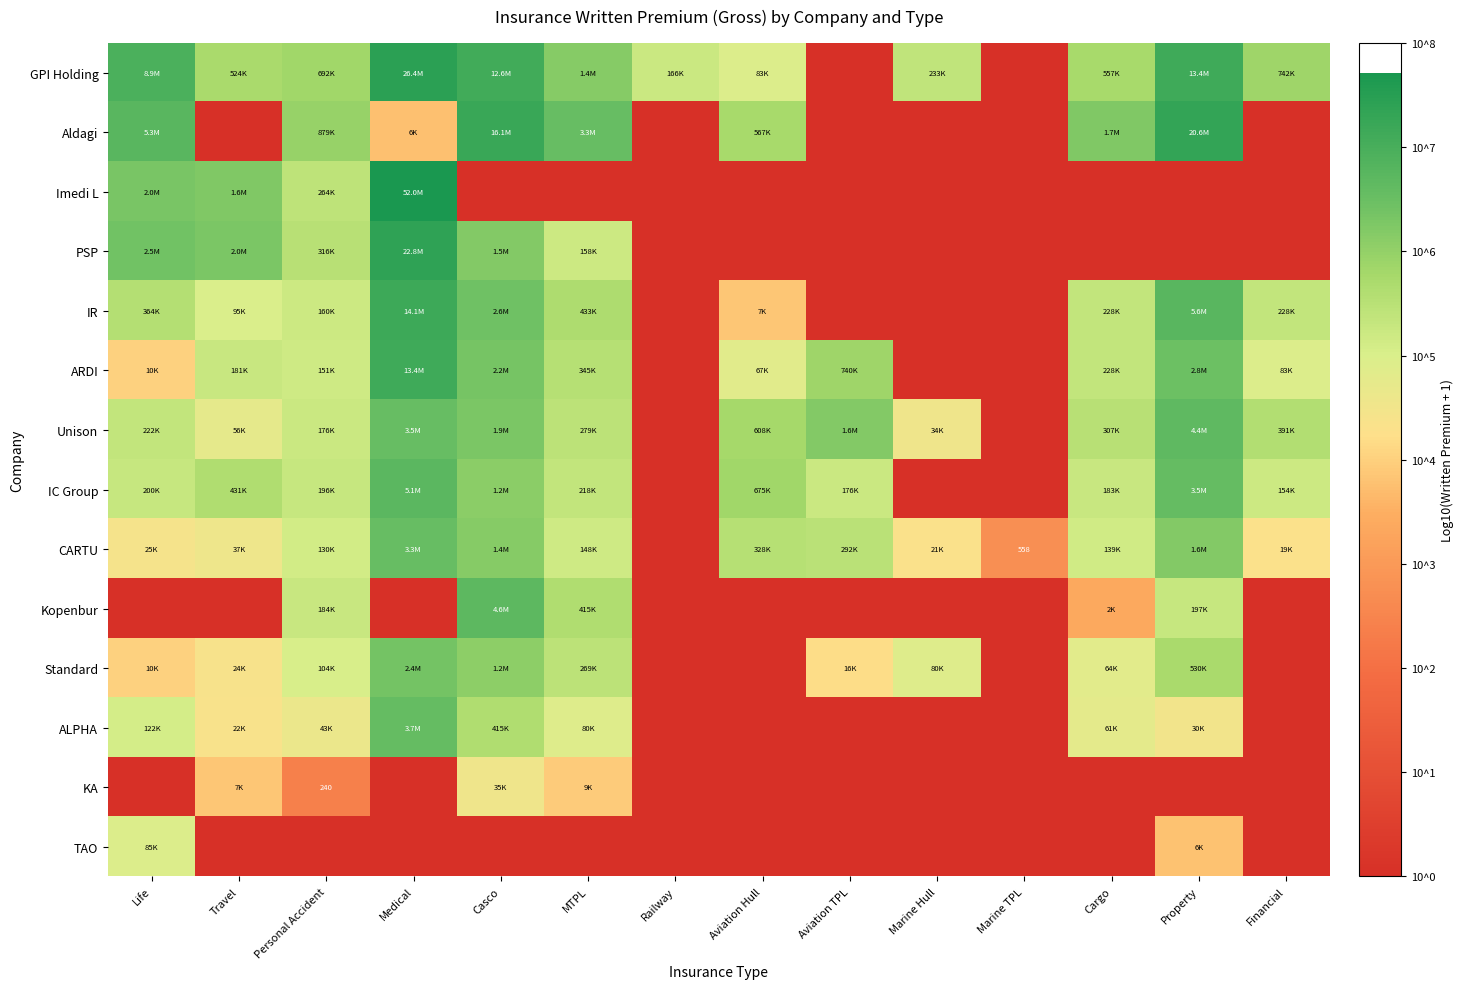

Is the value of IR at Property greater than the value of GPI Holding at Cargo?

Yes